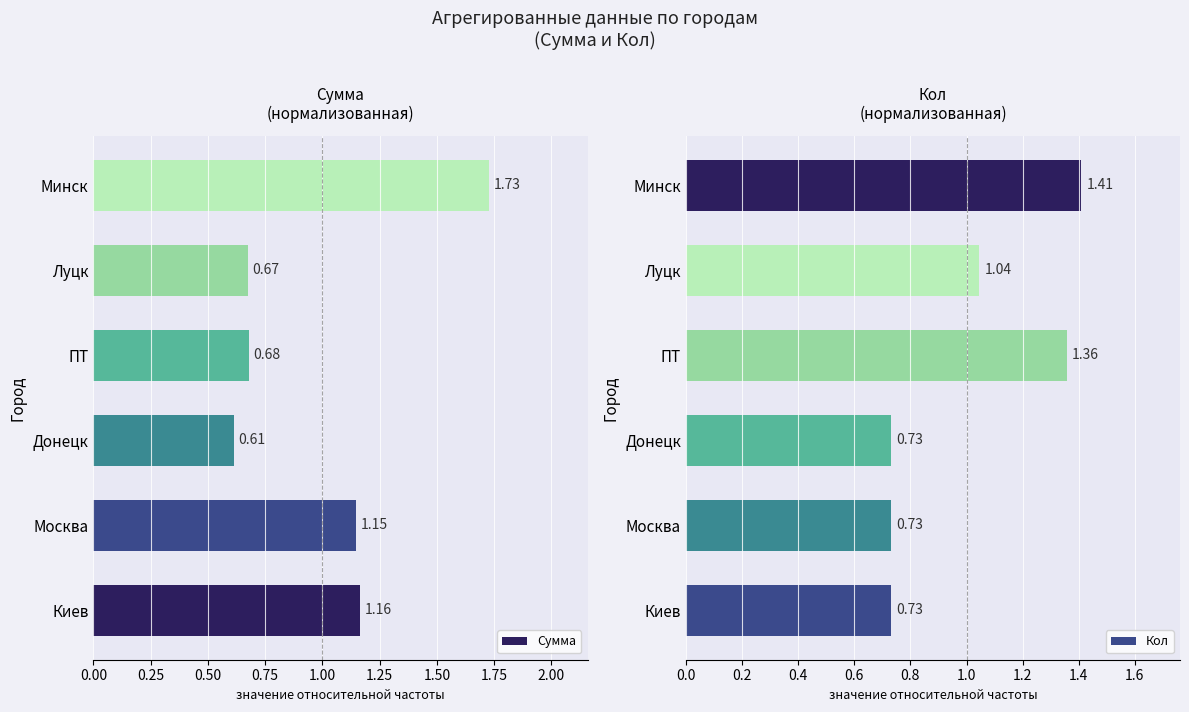

Does the chart contain stacked bars?

No